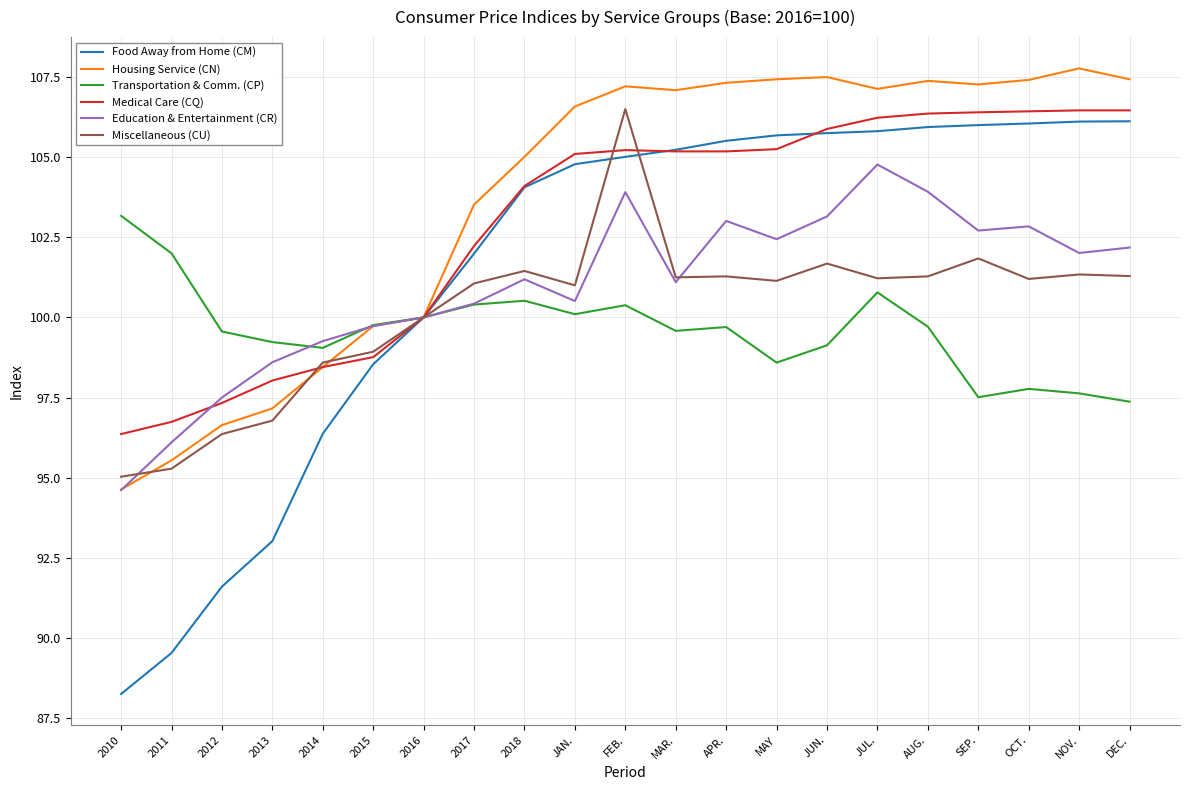

How many lines are shown in the chart?

6